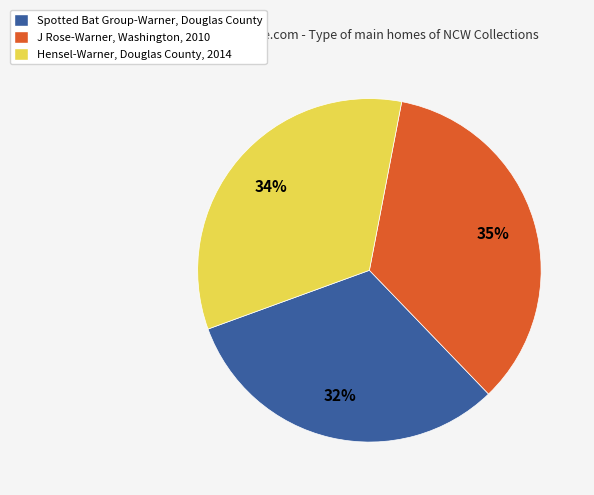

Does Spotted Bat Group-Warner, Douglas County represent more than half of the total?

No